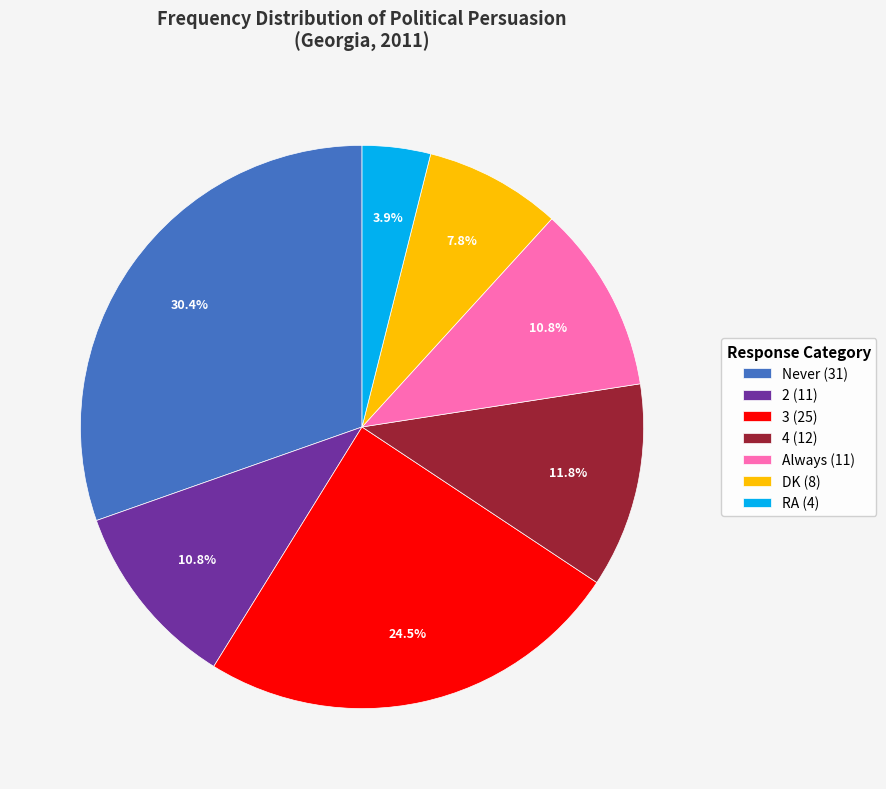

How many slices are in this pie chart?

7